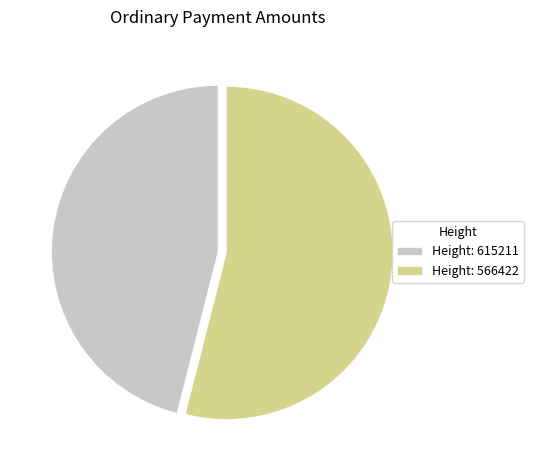

Between Height: 615211 and Height: 566422, which is larger?

Height: 566422